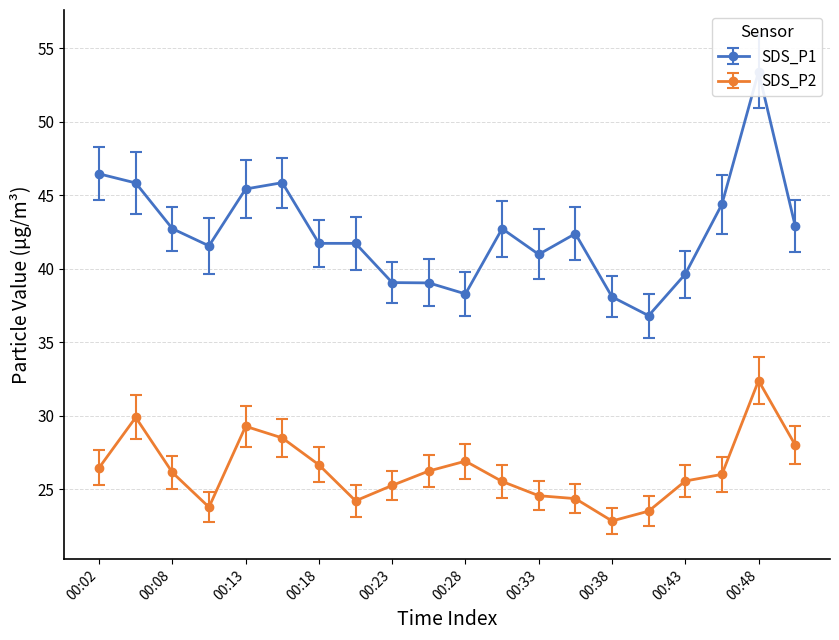

At which category is the sum across all series the highest?

00:48